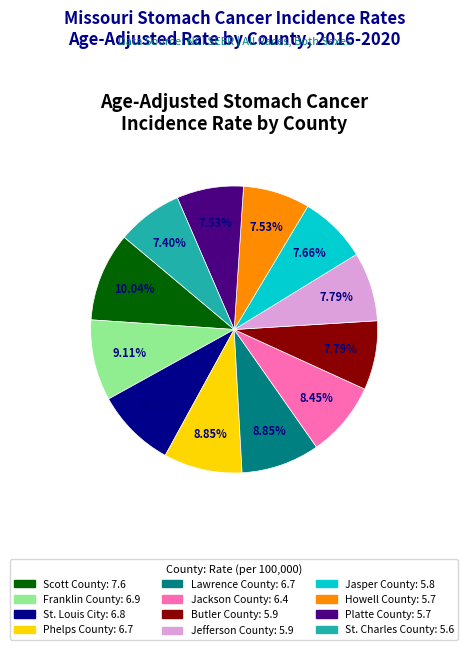

Is it true that Jackson County is 17% of the pie?

False